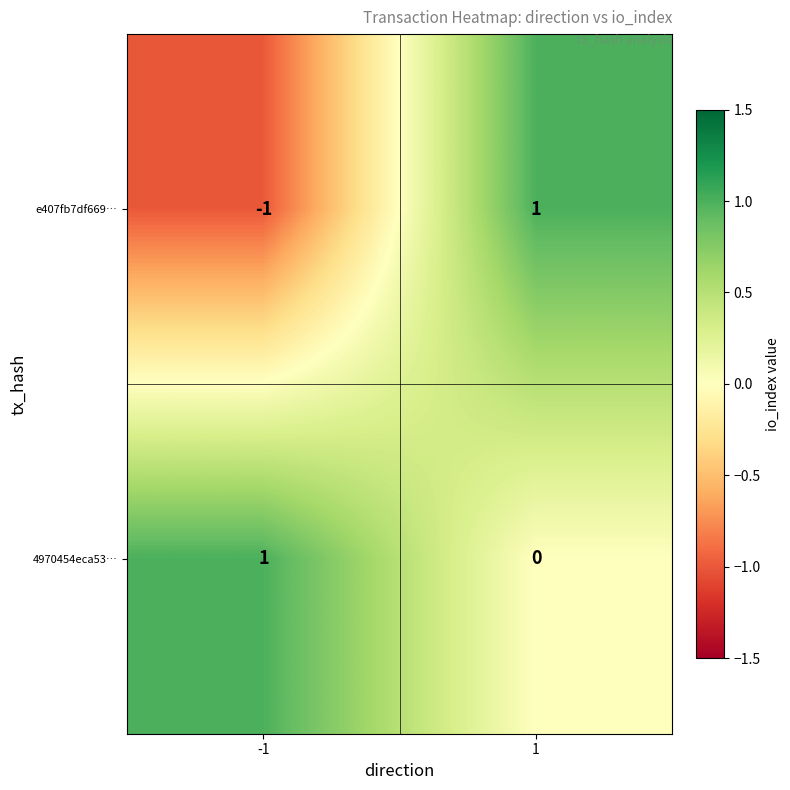

The e407fb7df669… series shows -1 at -1. True or false?

True